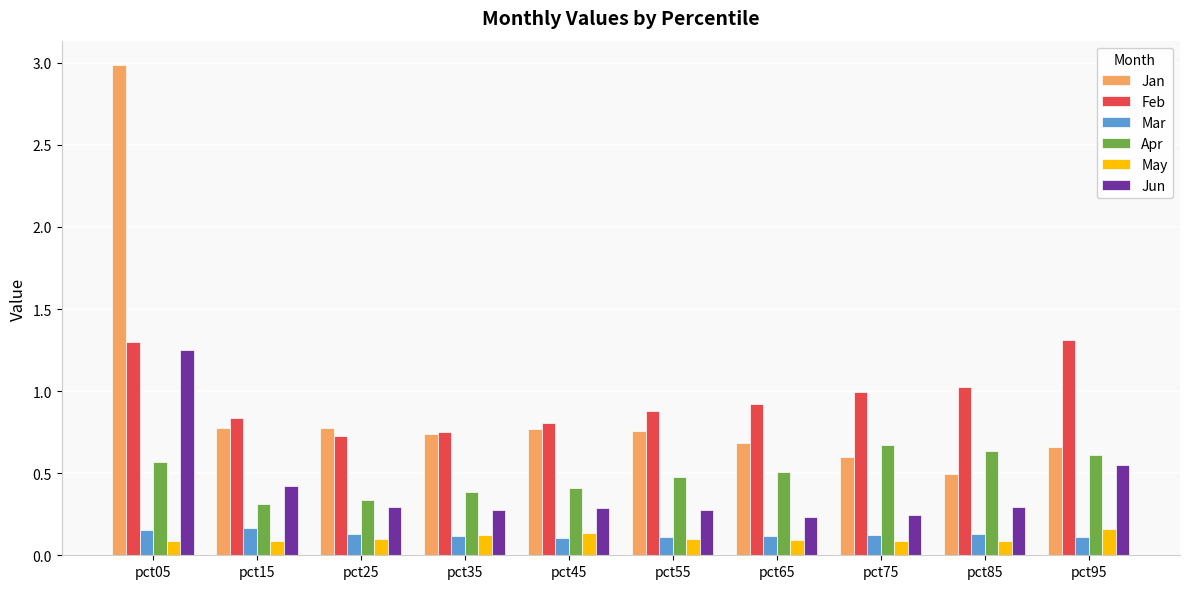

What is the spread (max minus min) of values at pct85?

0.9